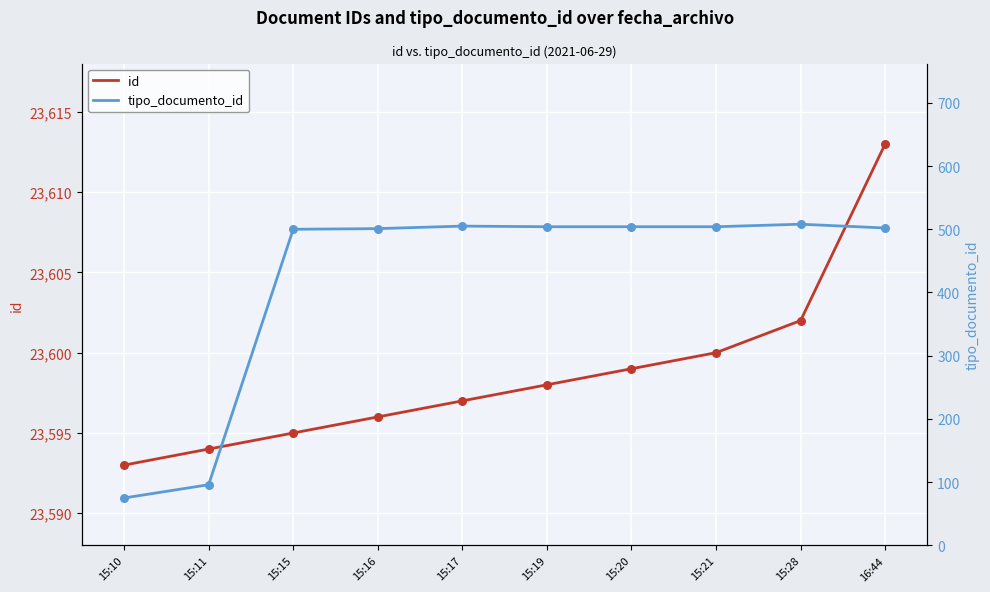

Which series has the largest total across all categories?

id